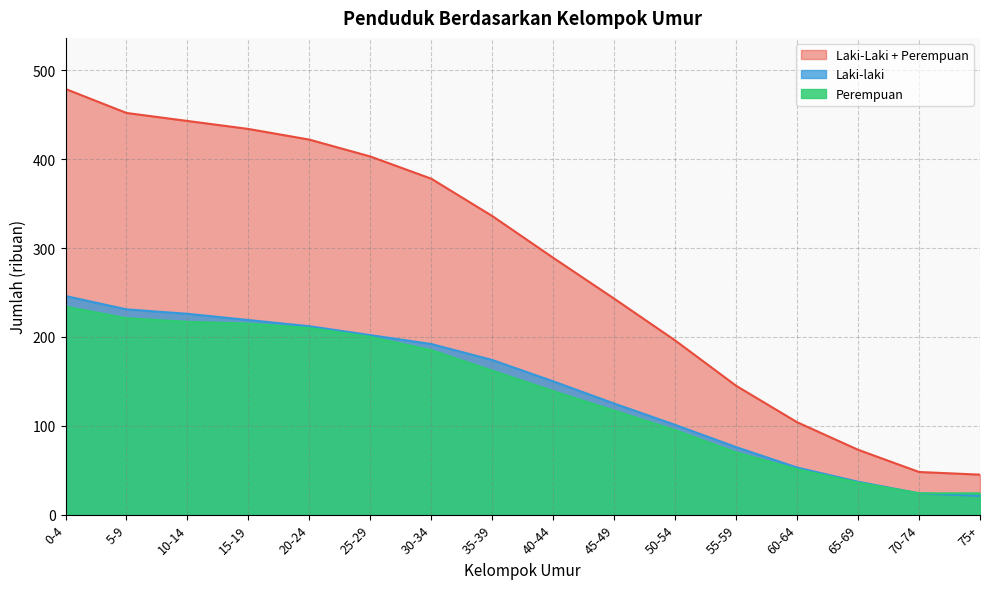

What is the total value across all series at 15-19?

868